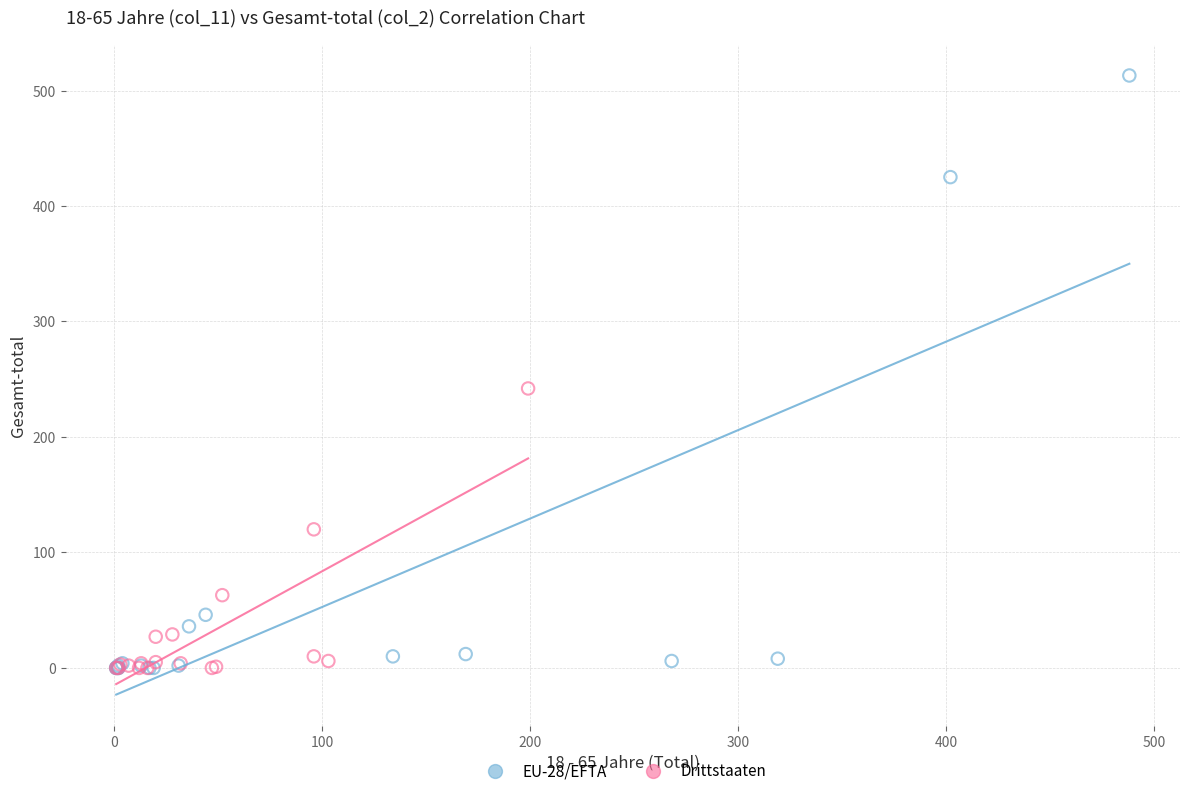

Which series has the widest spread of Y values?

EU-28/EFTA